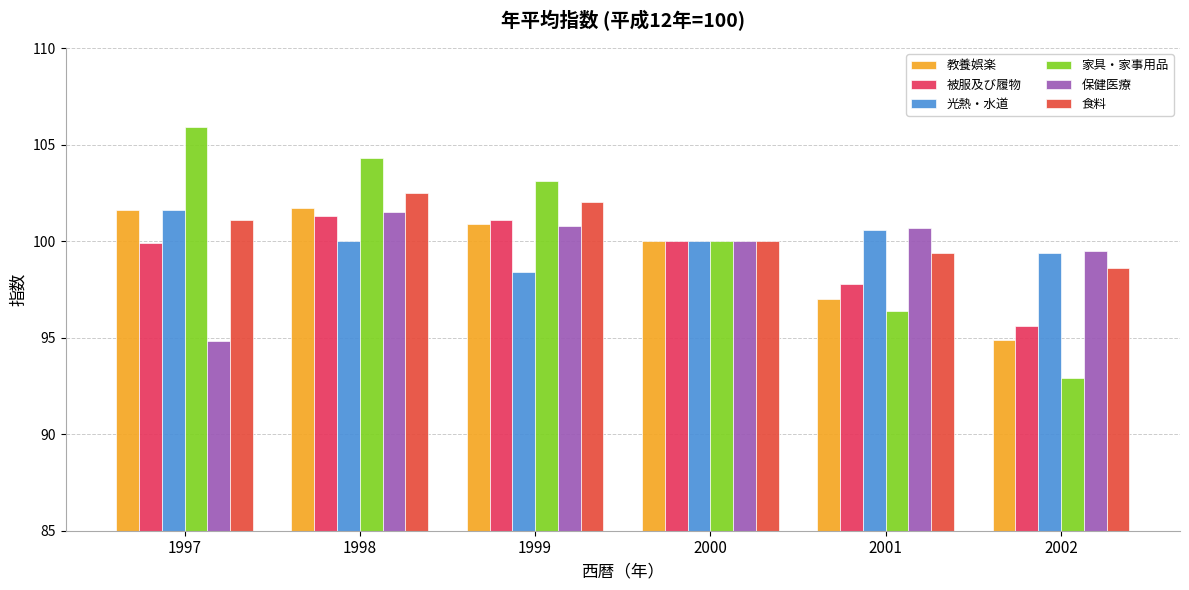

Count the 光熱・水道 values in the range 99 to 100.

3